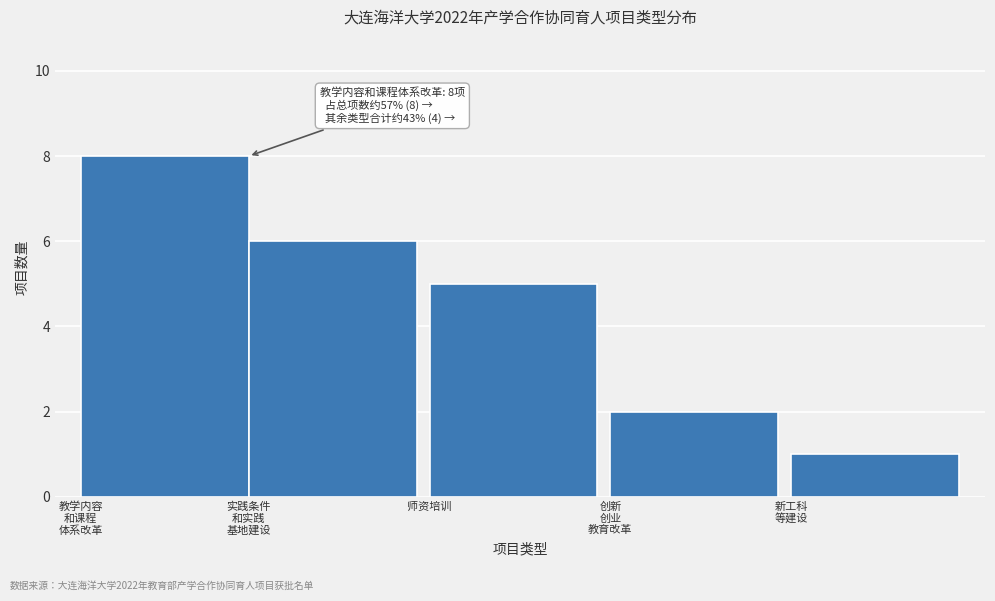

Reading left to right, list all the values displayed in this chart.

8	6	5	2	1